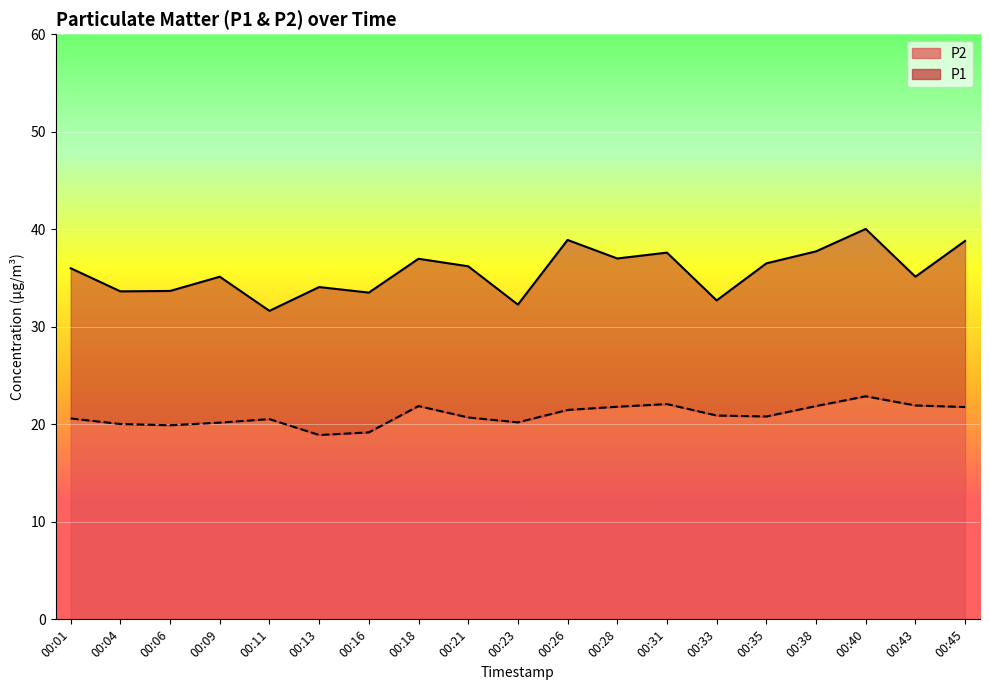

Reading left to right, transcribe all the data shown in this chart.

P1: 00:01=36.0	00:04=33.6	00:06=33.7	00:09=35.1	00:11=31.6	00:13=34.1	00:16=33.5	00:18=37.0	00:21=36.2	00:23=32.3	00:26=38.9	00:28=37.0	00:31=37.6	00:33=32.7	00:35=36.5	00:38=37.7	00:40=40.0	00:43=35.1	00:45=38.8
P2: 00:01=20.6	00:04=20.0	00:06=19.9	00:09=20.2	00:11=20.5	00:13=18.9	00:16=19.2	00:18=21.9	00:21=20.7	00:23=20.2	00:26=21.5	00:28=21.8	00:31=22.1	00:33=20.9	00:35=20.8	00:38=21.9	00:40=22.9	00:43=21.9	00:45=21.8